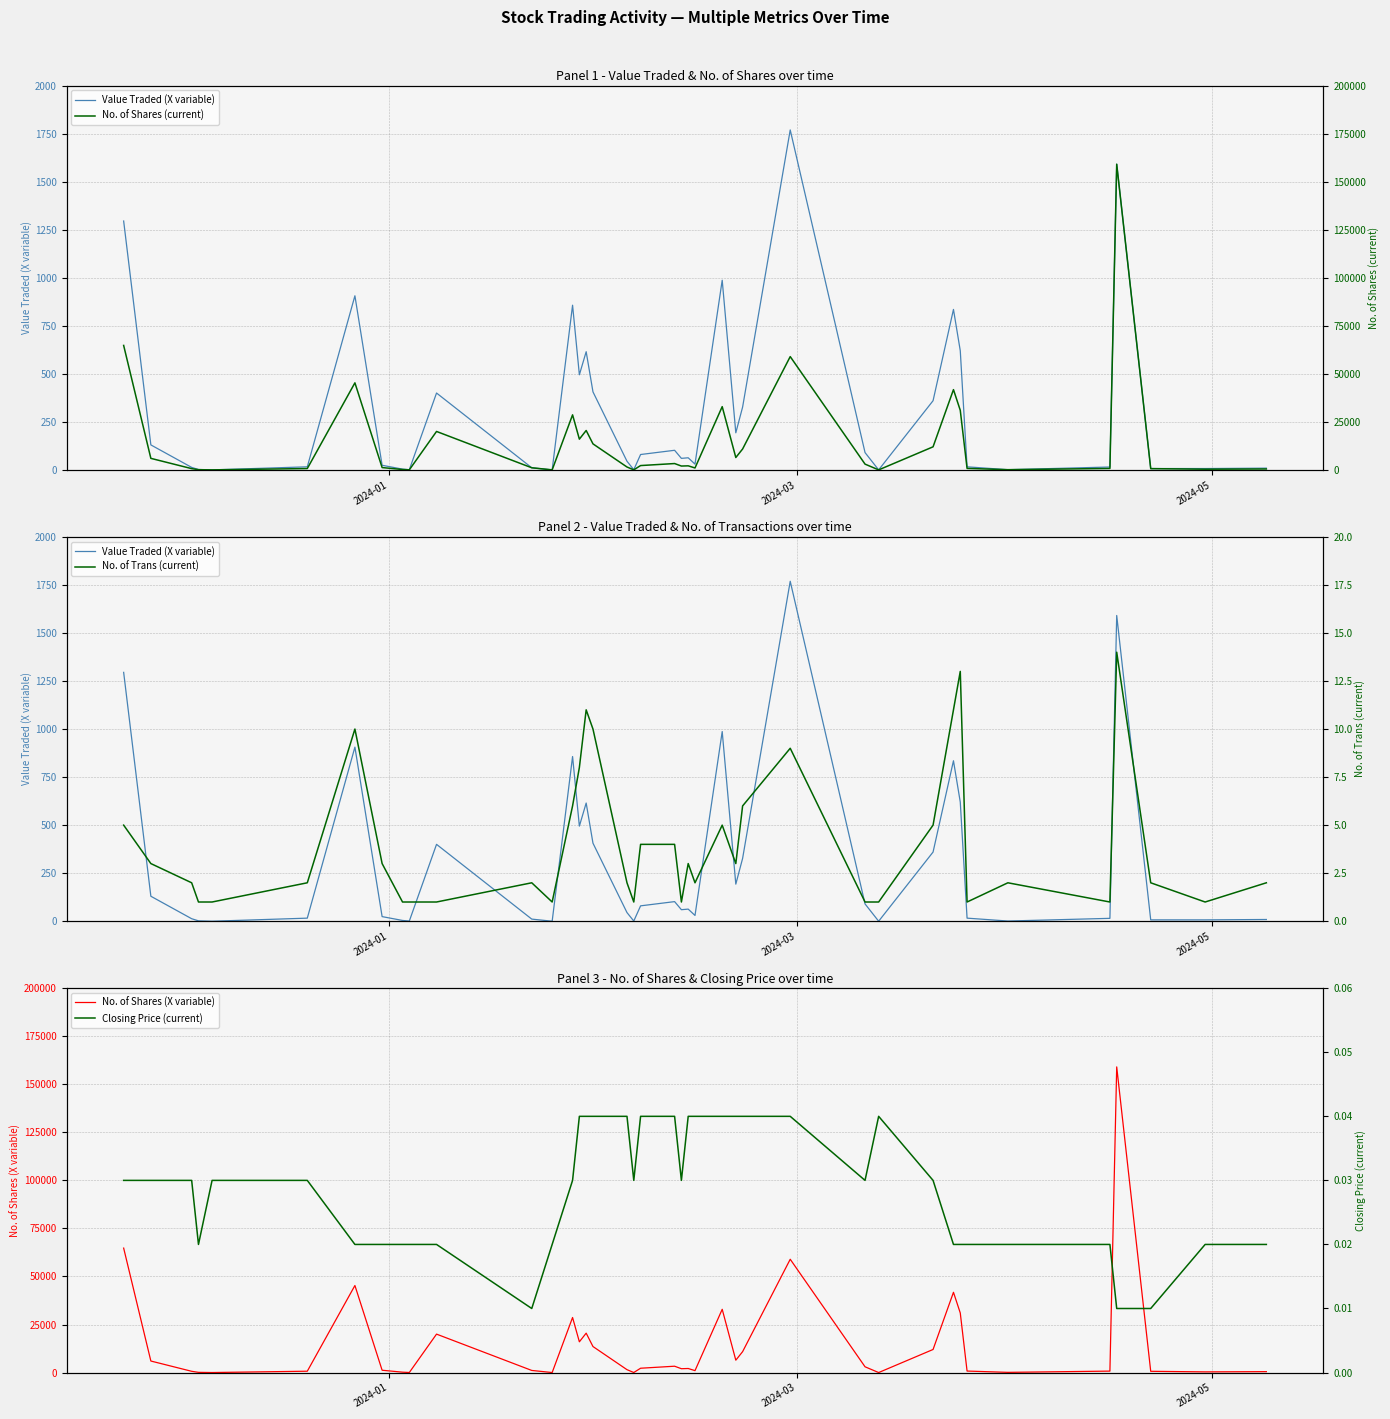

Is this an area chart (filled region under the line)?

No